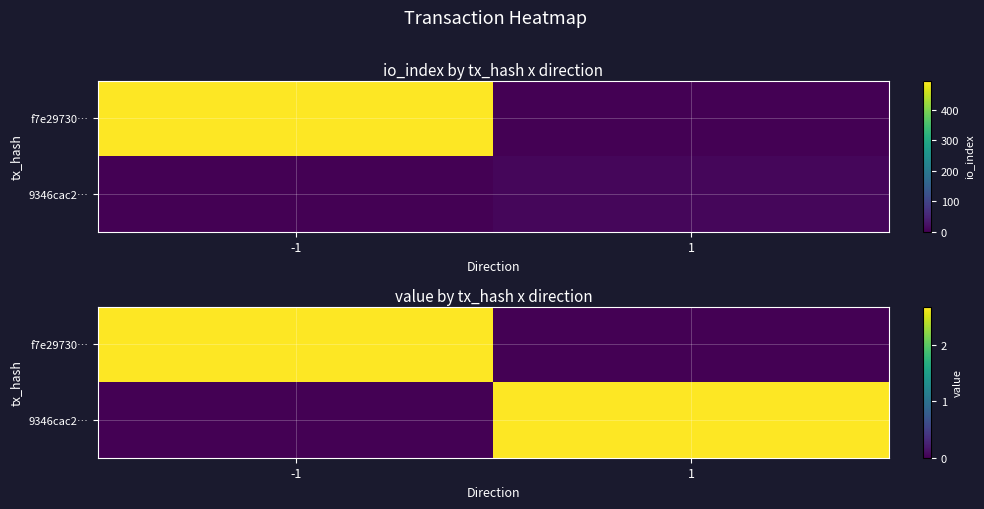

What is the difference between the highest and lowest values at 1?

2.7